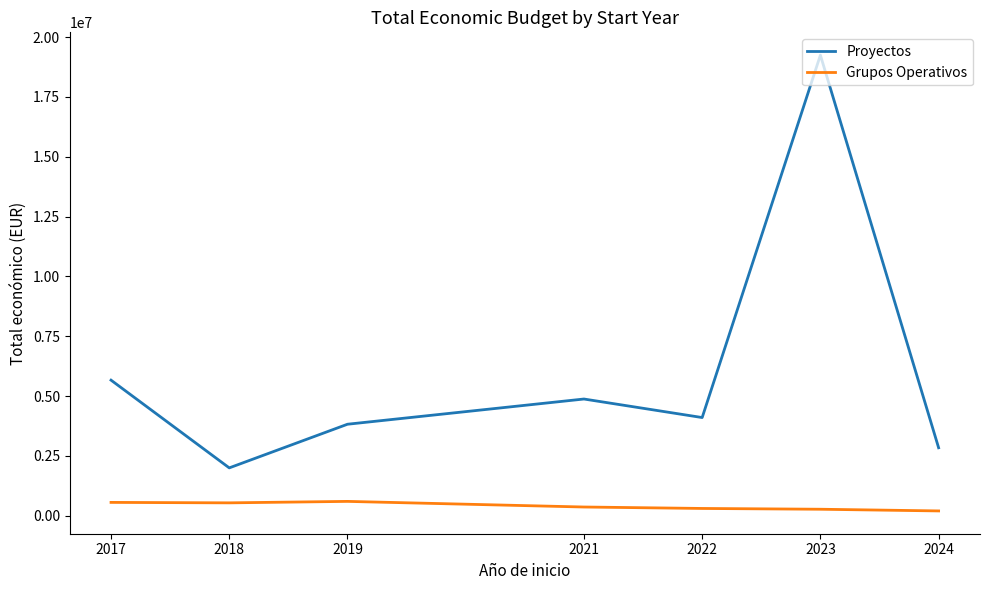

Which series changed the most between 2019 and 2023?

Proyectos